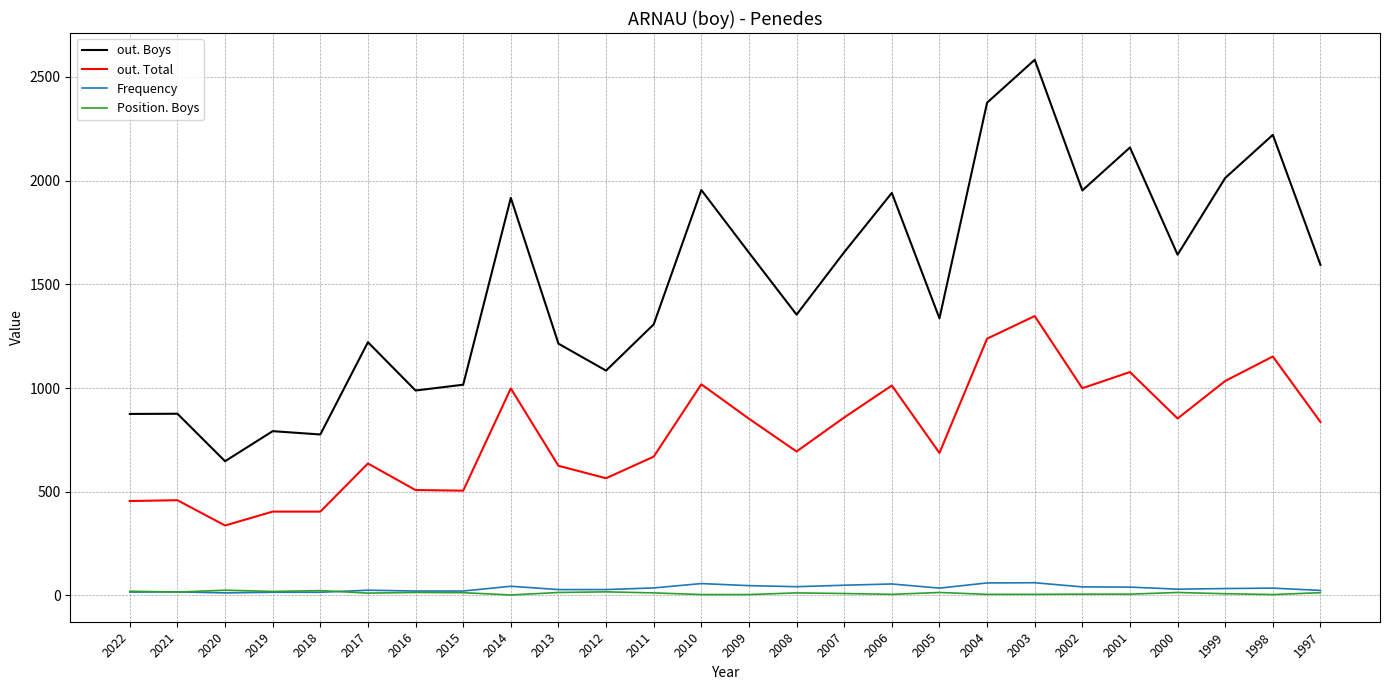

List the series in order of their peak value, lowest first.

Position. Boys, Frequency, out. Total, out. Boys